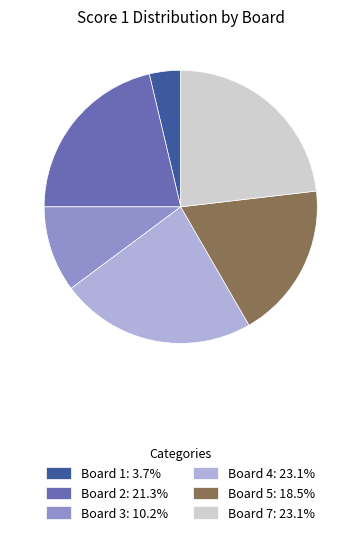

Does Board 7: 23.1% account for over 50% of the chart?

No